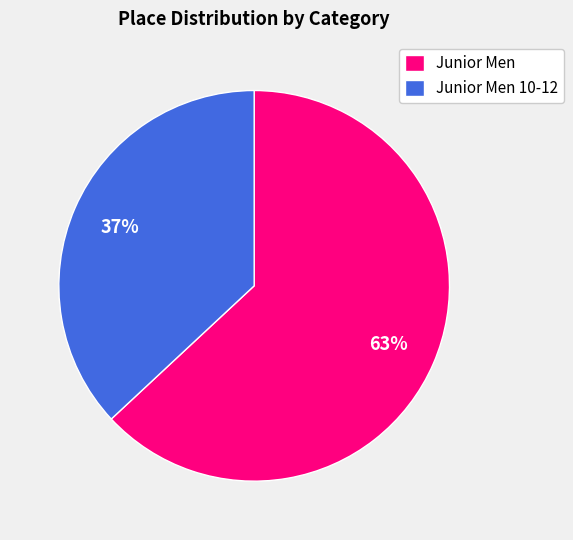

Count the number of slices in the pie.

2